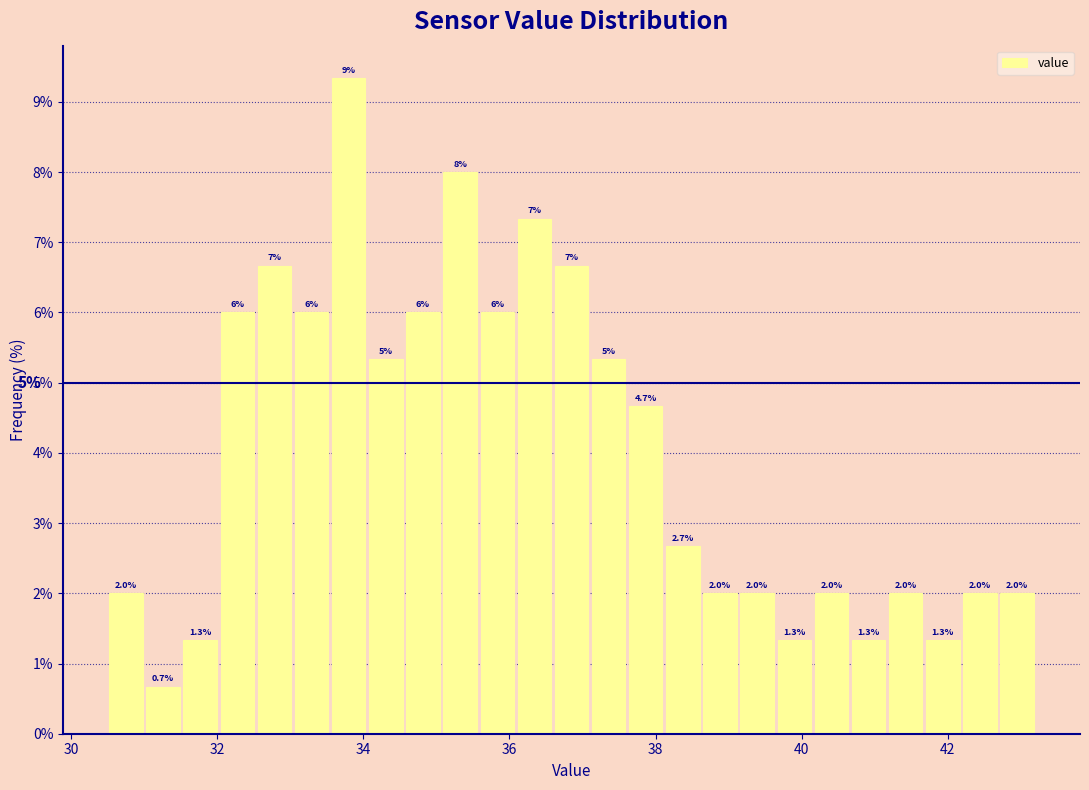

Read against the x-axis, roughly where is the centre of the tallest bar?

33.8